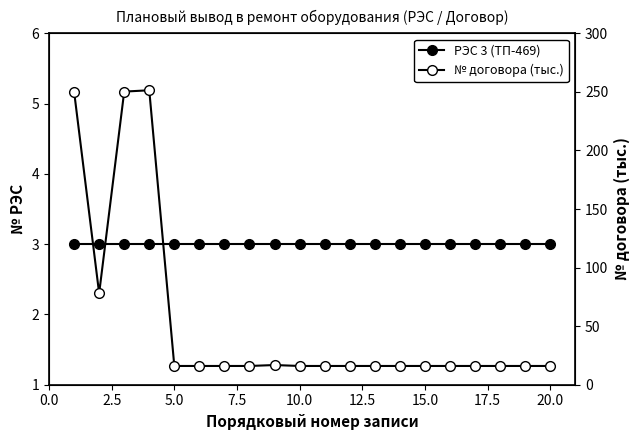

The РЭС 3 (ТП-469) series shows 3.0 at 20.0. True or false?

True